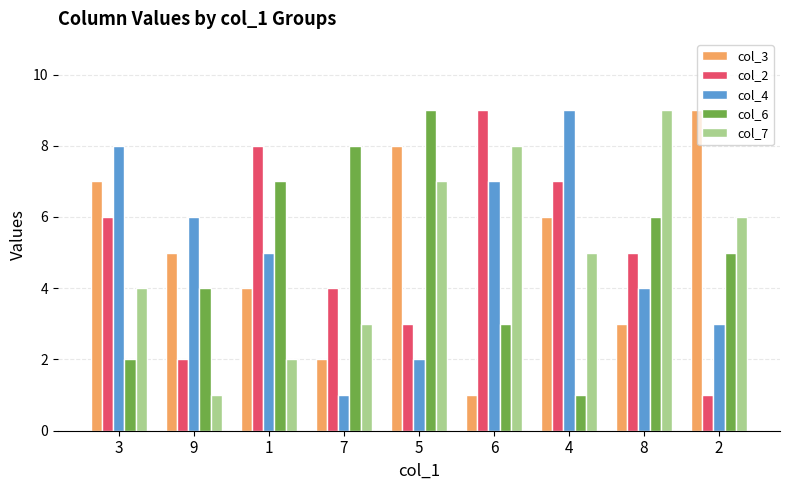

At which label does col_4 reach its peak?

4